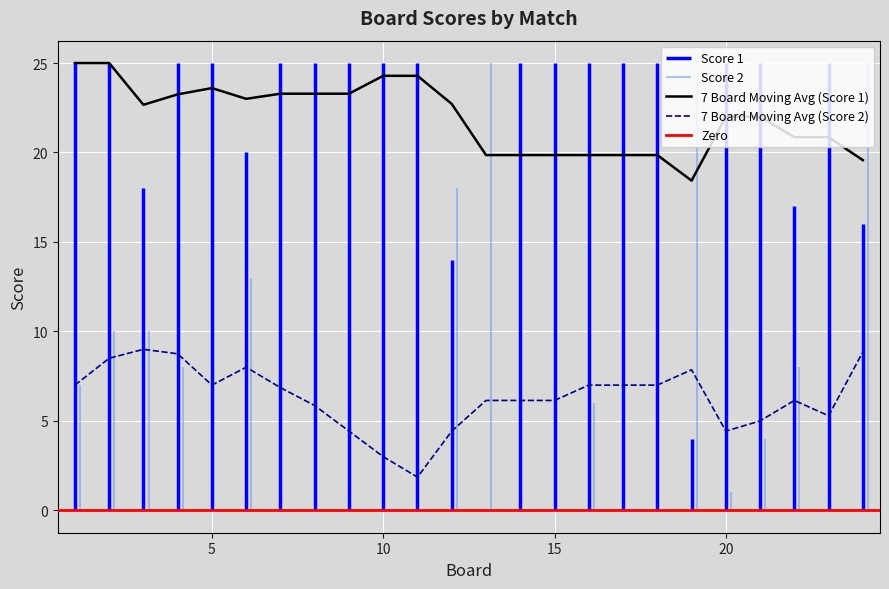

True or false: Score 2 has a value of 0 at 10.

True